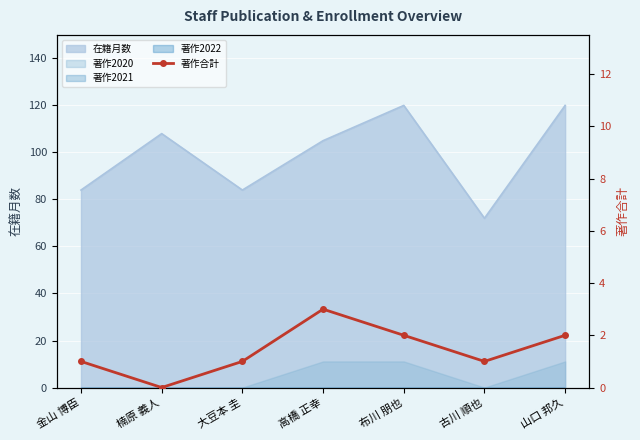

What is the value of the 3rd point from the left?

1